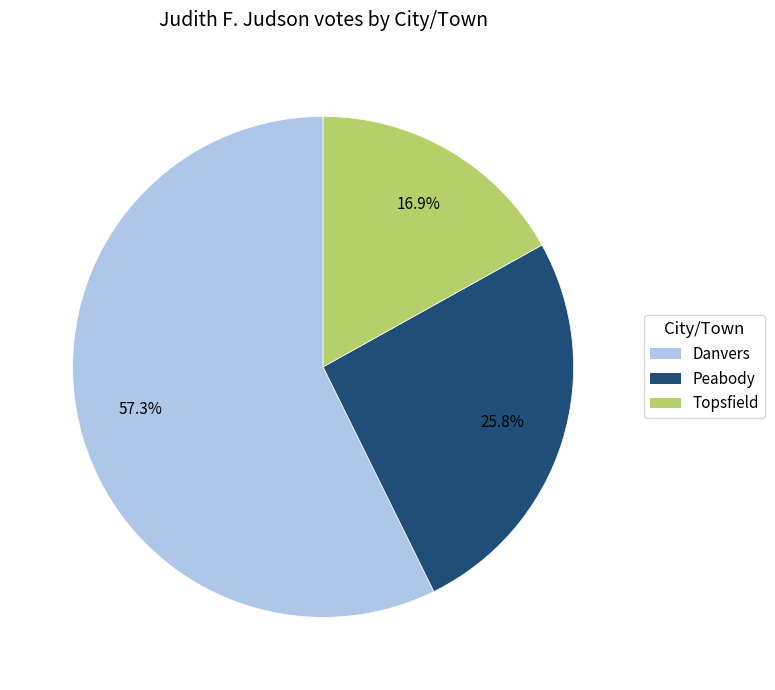

To the nearest percent, what is the average slice percentage?

33%